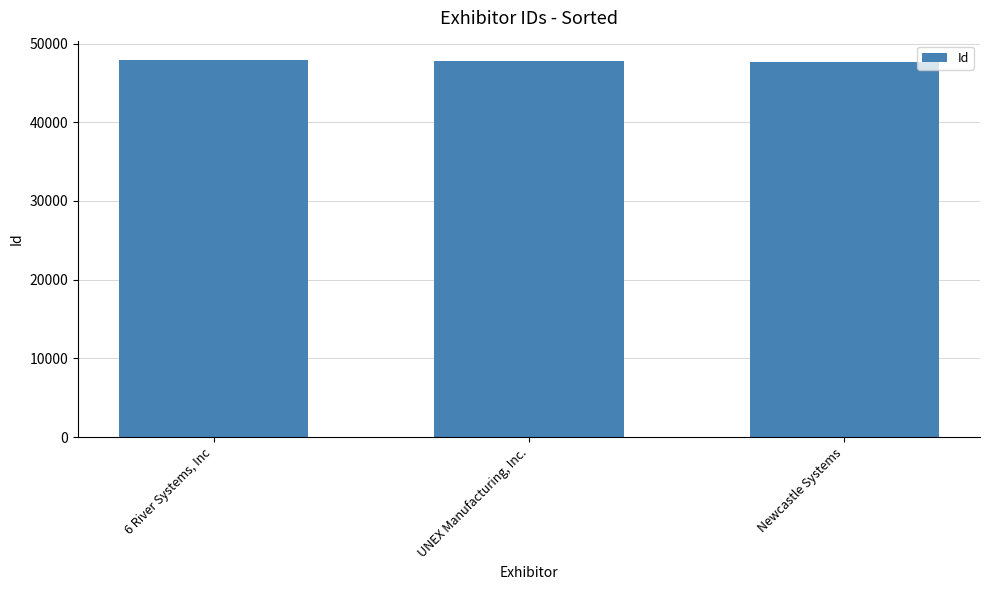

True or false: the data shows 65795 at UNEX Manufacturing, Inc..

False